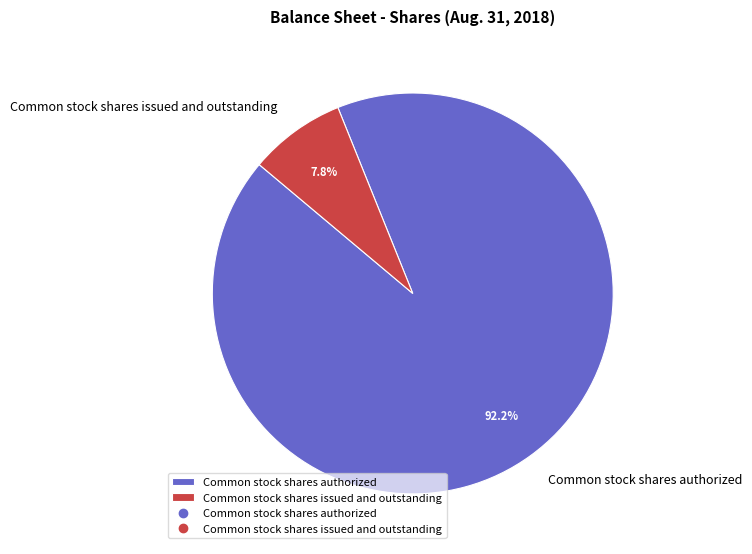

Combined, do Common stock shares issued and outstanding and Common stock shares authorized account for over 50%?

Yes